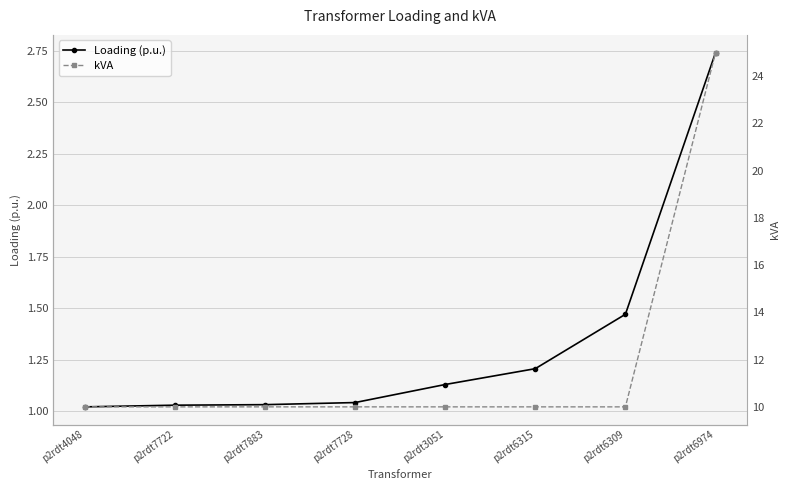

The value of kVA at p2rdt6315 is 16.4. True or false?

False